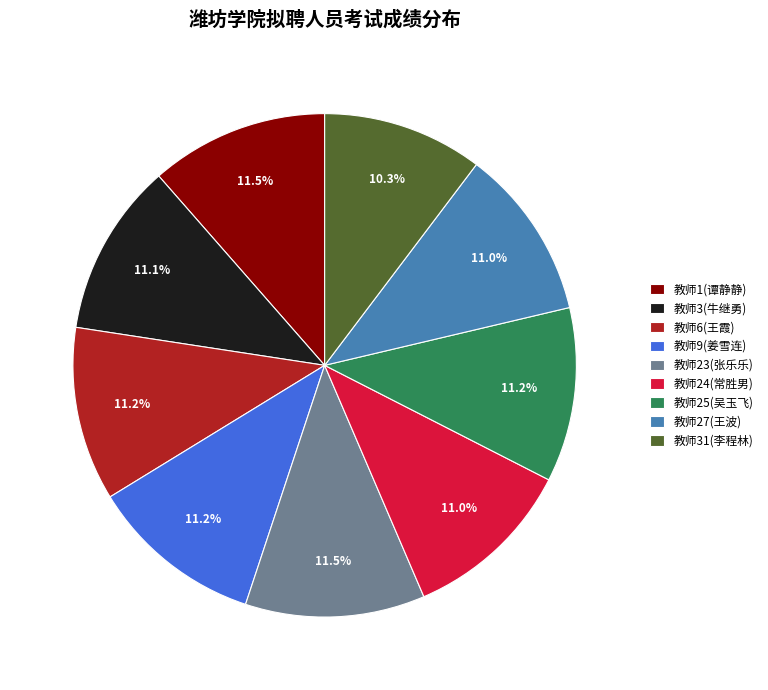

How many slices are in this pie chart?

9